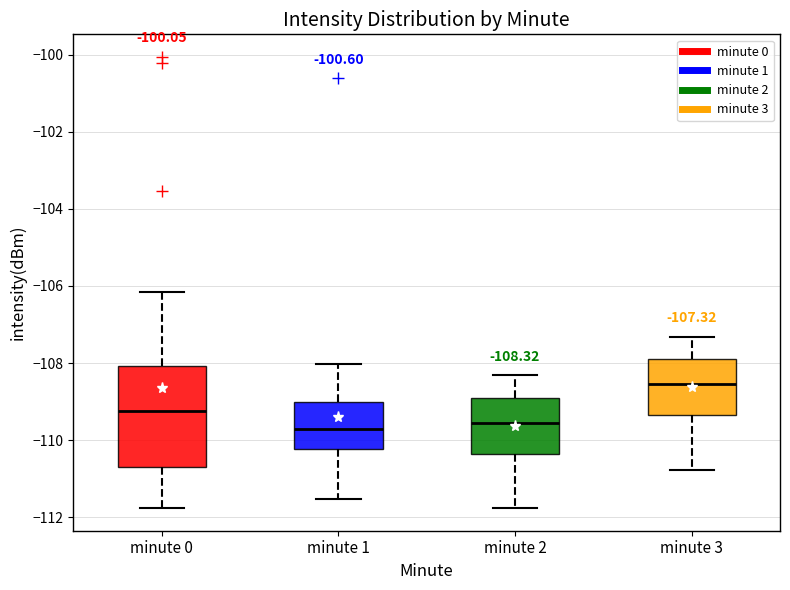

Which box is the tallest, from its lower edge to its upper edge?

minute 0